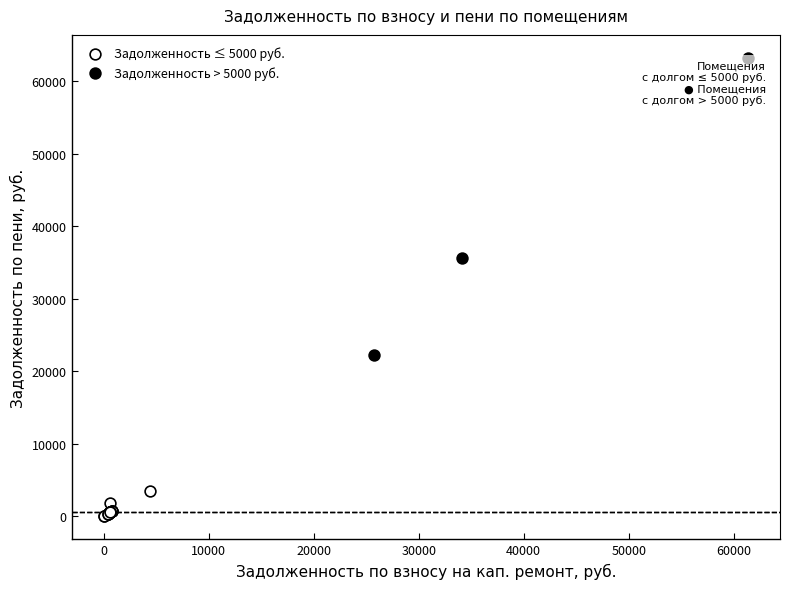

Which series has the widest spread of Y values?

Задолженность > 5000 руб.